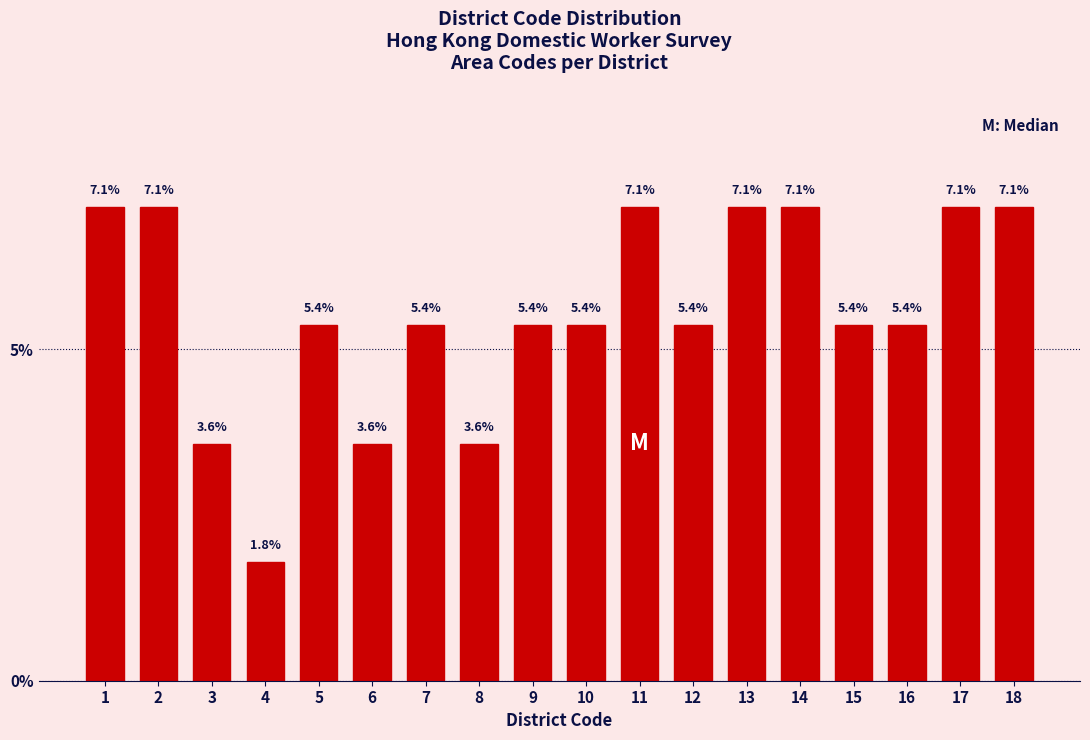

Reading left to right, transcribe all the data shown in this chart.

7.1	7.1	3.6	1.8	5.4	3.6	5.4	3.6	5.4	5.4	7.1	5.4	7.1	7.1	5.4	5.4	7.1	7.1